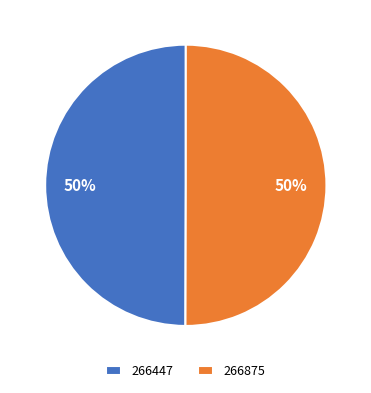

To the nearest percent, what portion does 266447 represent?

50%